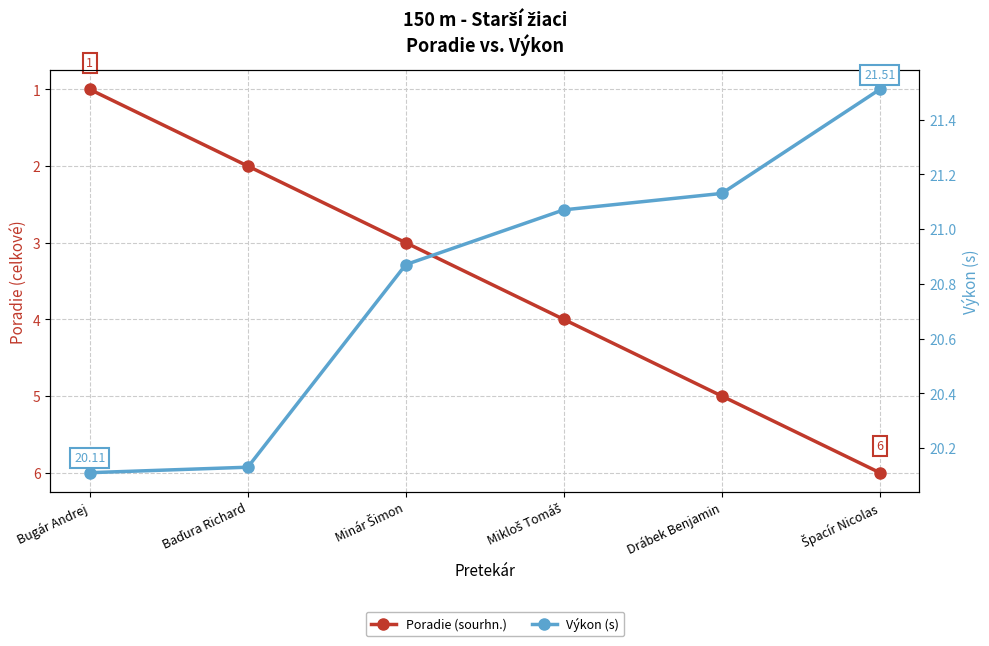

What is the sum of all Poradie (sourhn.) values?

21.0